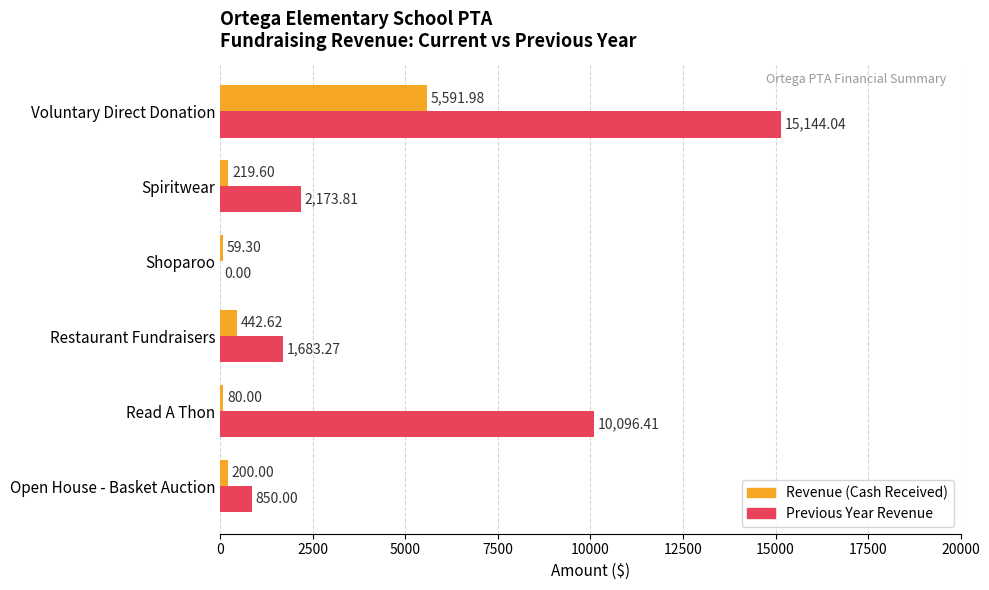

At which category is the sum across all series the highest?

Voluntary Direct Donation